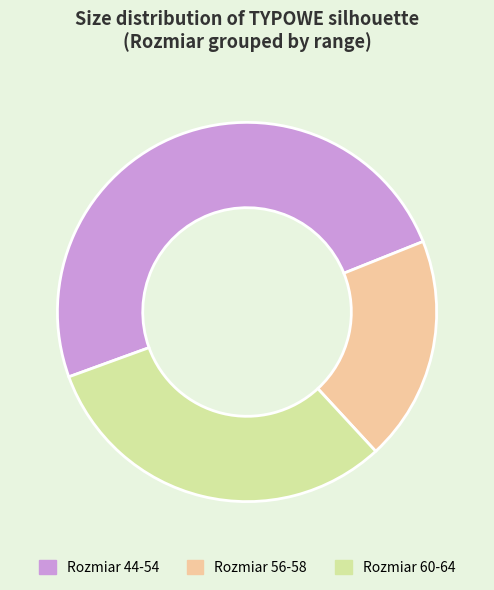

Approximately how many times larger is the value at Rozmiar 56-58 compared to Rozmiar 44-54?

0.4